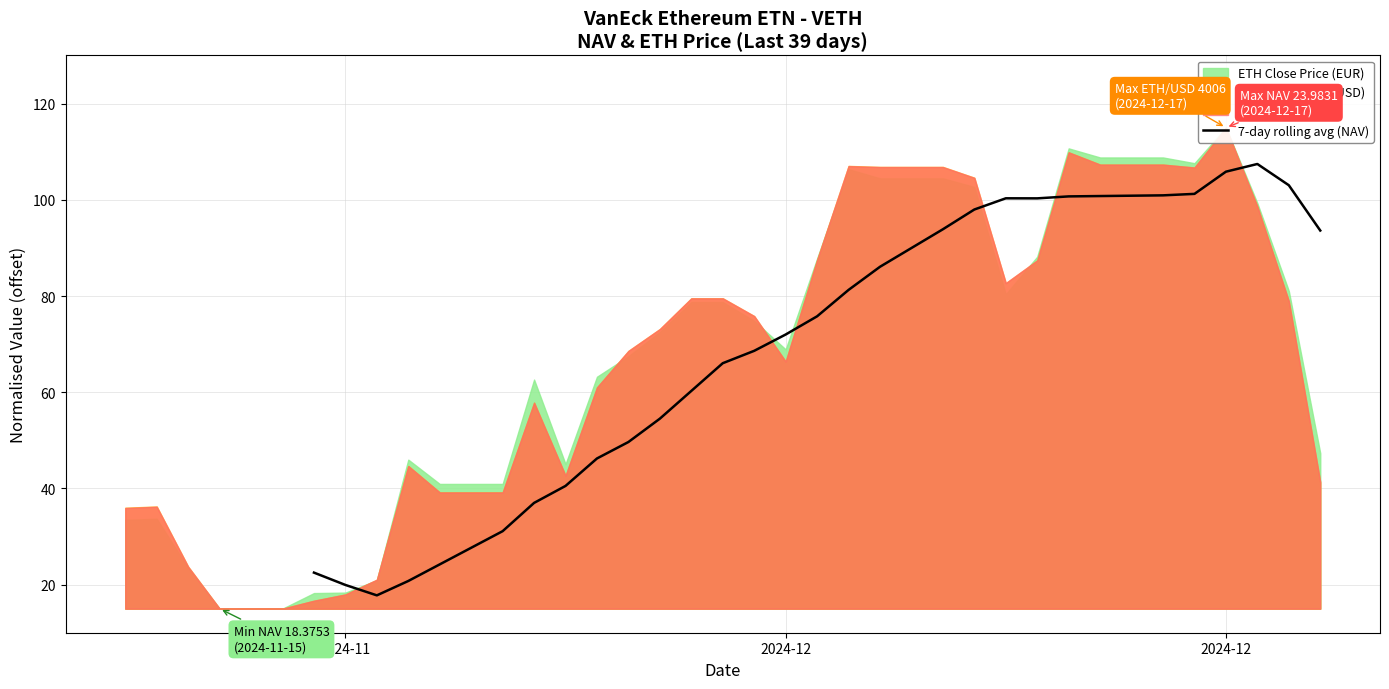

The chart shows a value of 147.8 at 33. True or false?

False